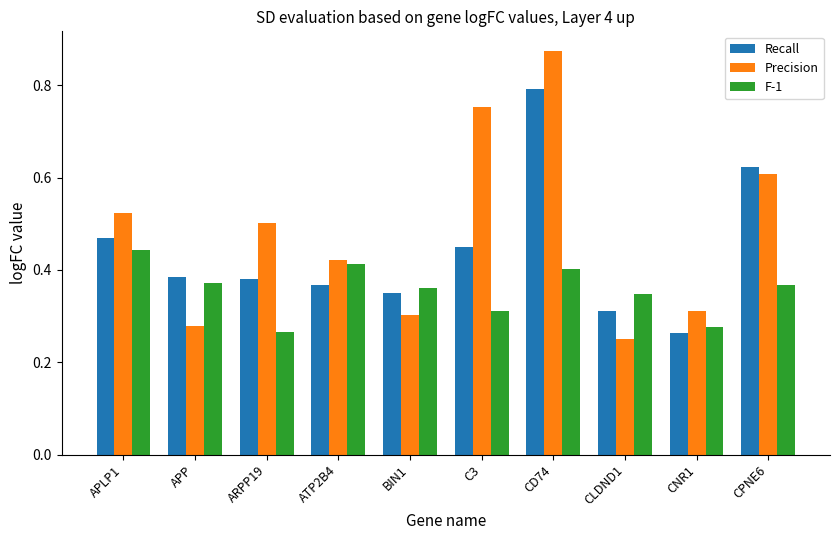

Rank the series at APP from highest to lowest value.

Recall, F-1, Precision